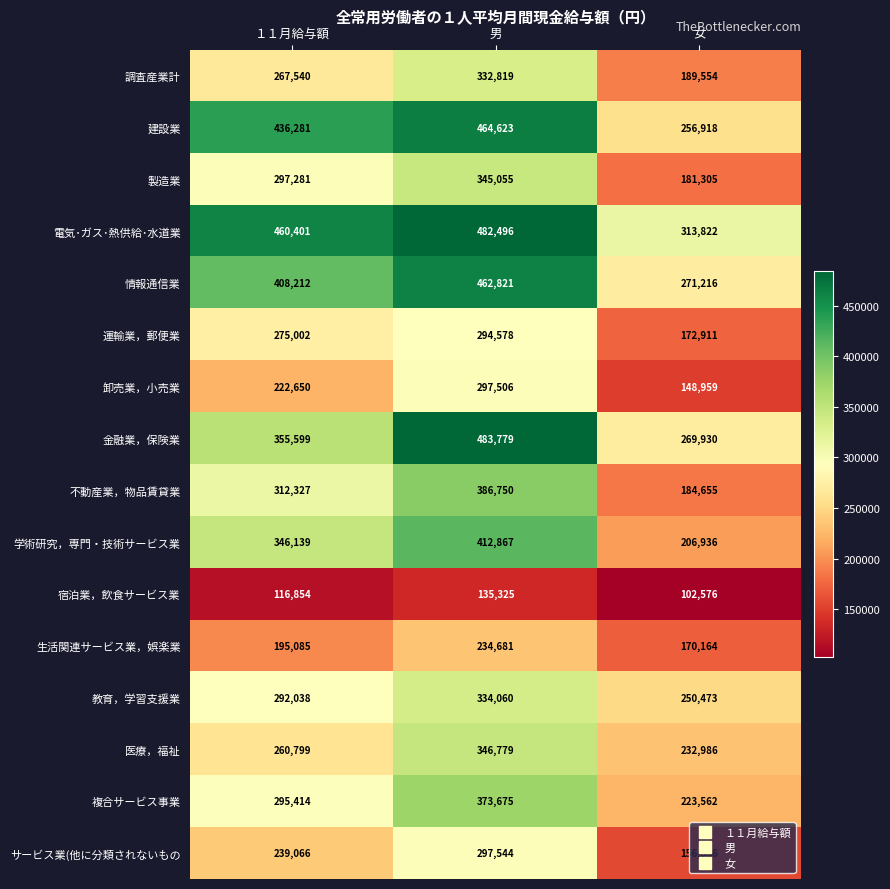

The 宿泊業，飲食サービス業 series shows 92985 at 男. True or false?

False